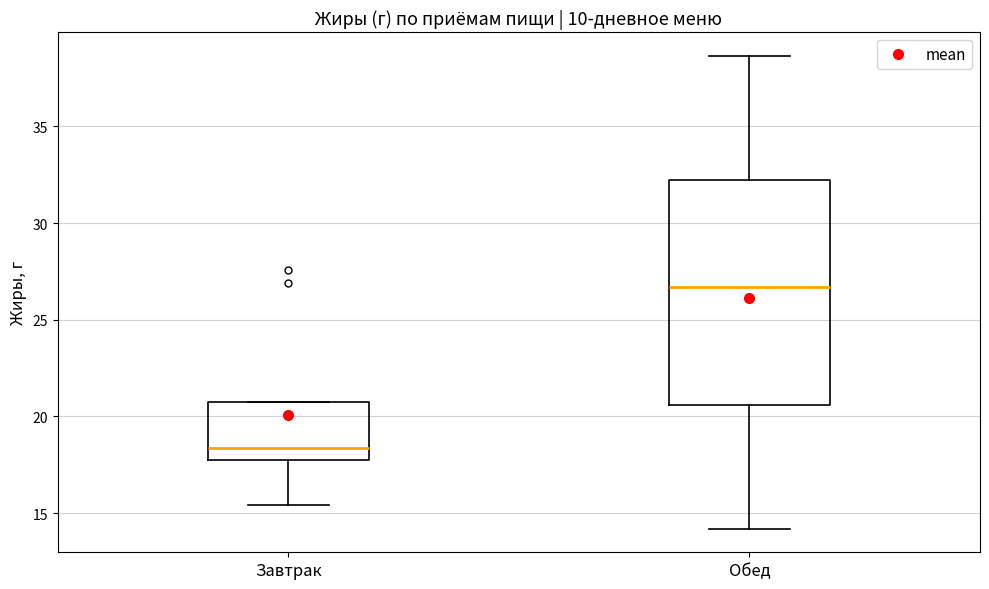

Which box's median line is the highest?

Обед